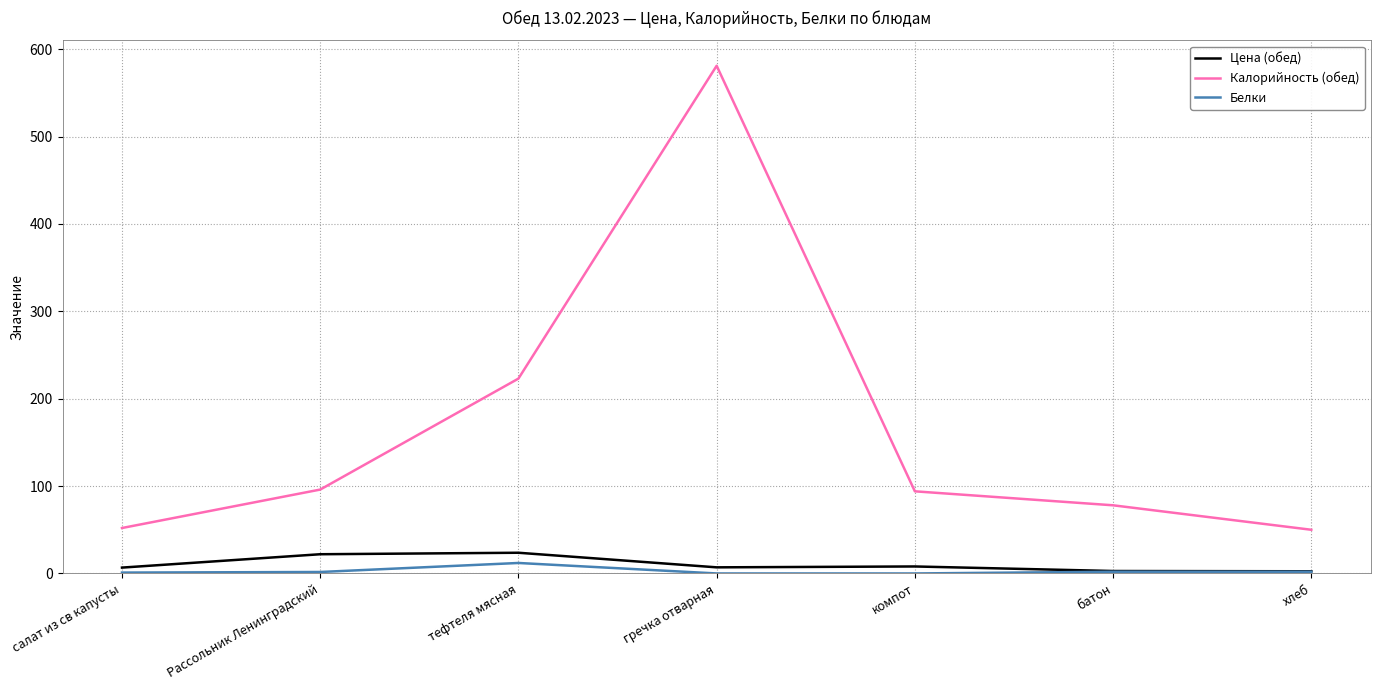

Count the number of data series in this chart.

3